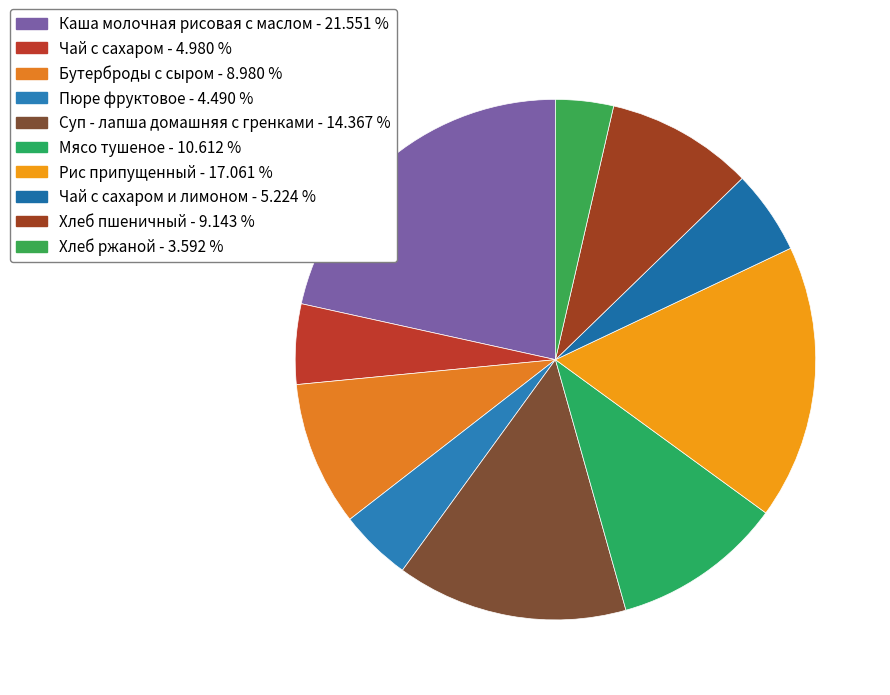

How many slices are in this pie chart?

10